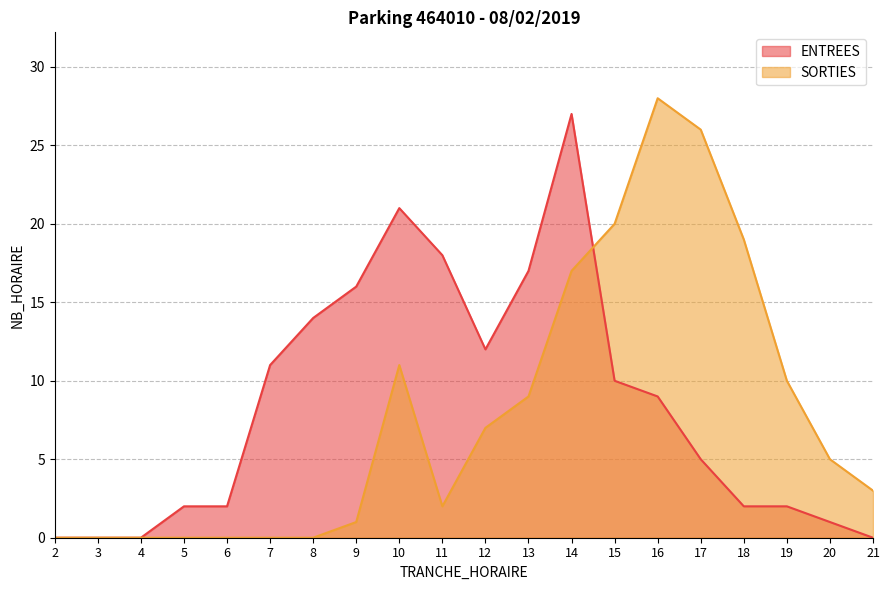

Does the chart have visible grid lines?

Yes